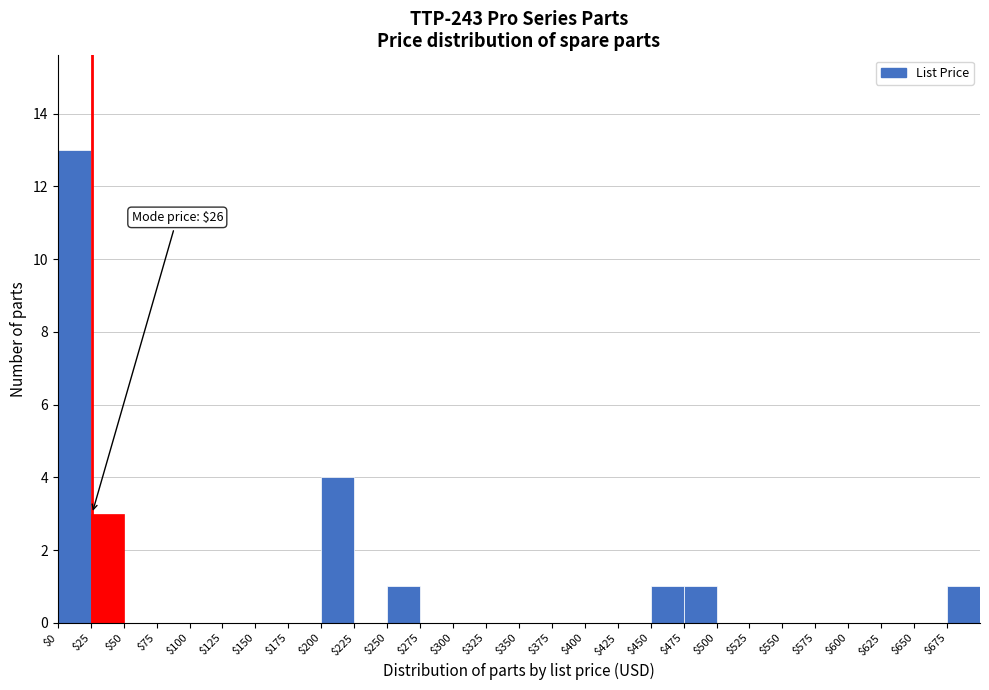

Which range on the x-axis has the tallest bar?

0 to 25